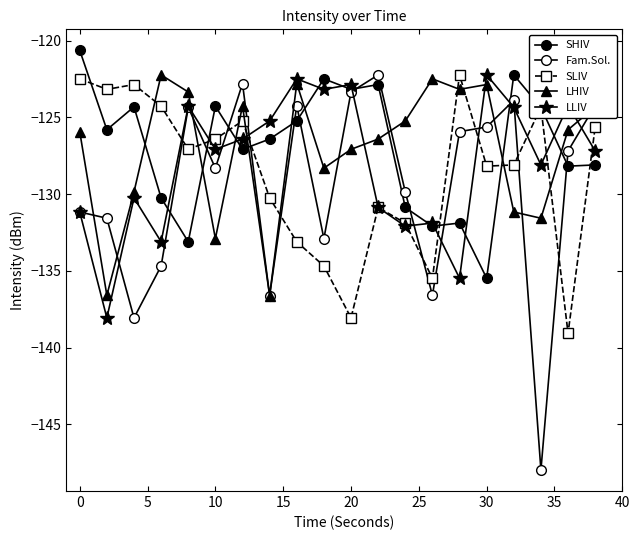

What is the difference between the maximum and minimum values in the SLIV series?

16.8